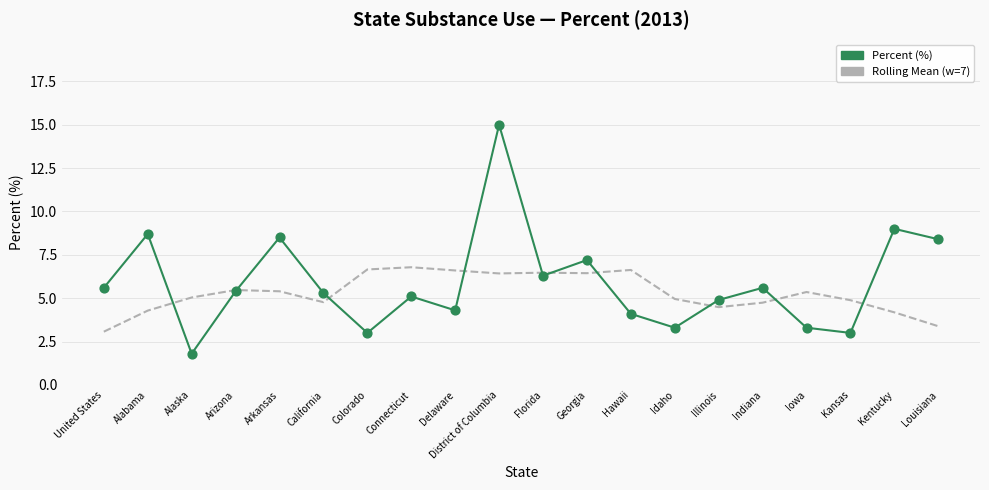

What is the total value across all series at Idaho?

8.3